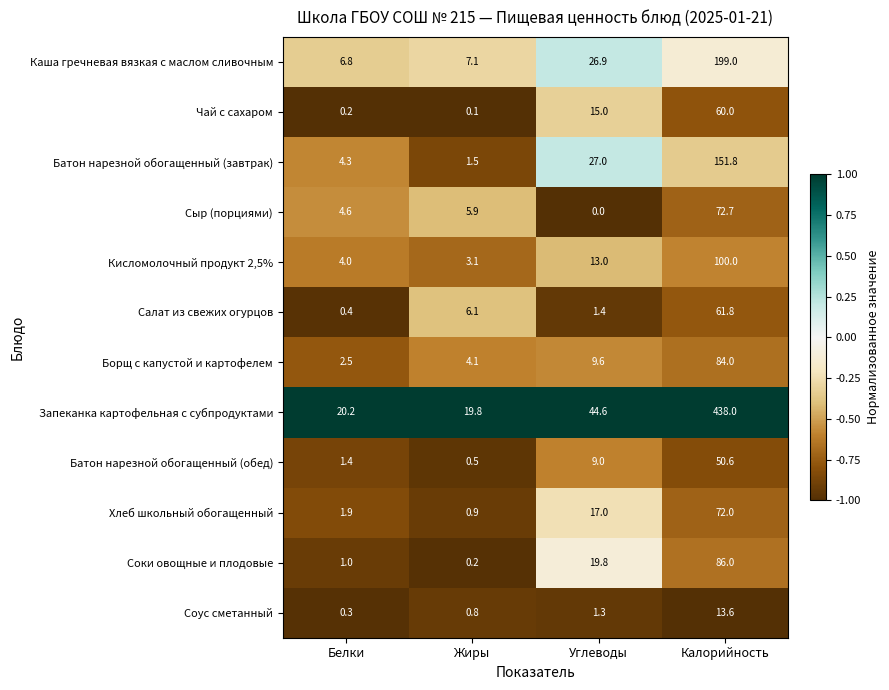

Which series has the largest range (max minus min)?

Запеканка картофельная с субпродуктами